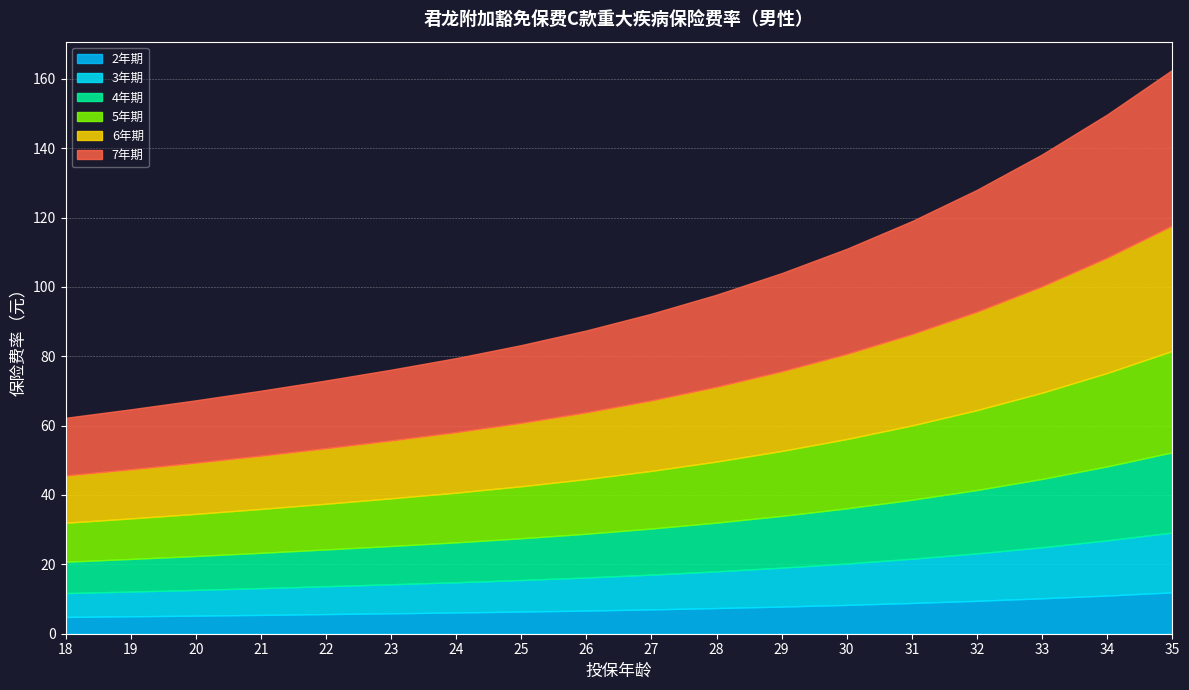

What is the maximum value for 2年期?

11.9